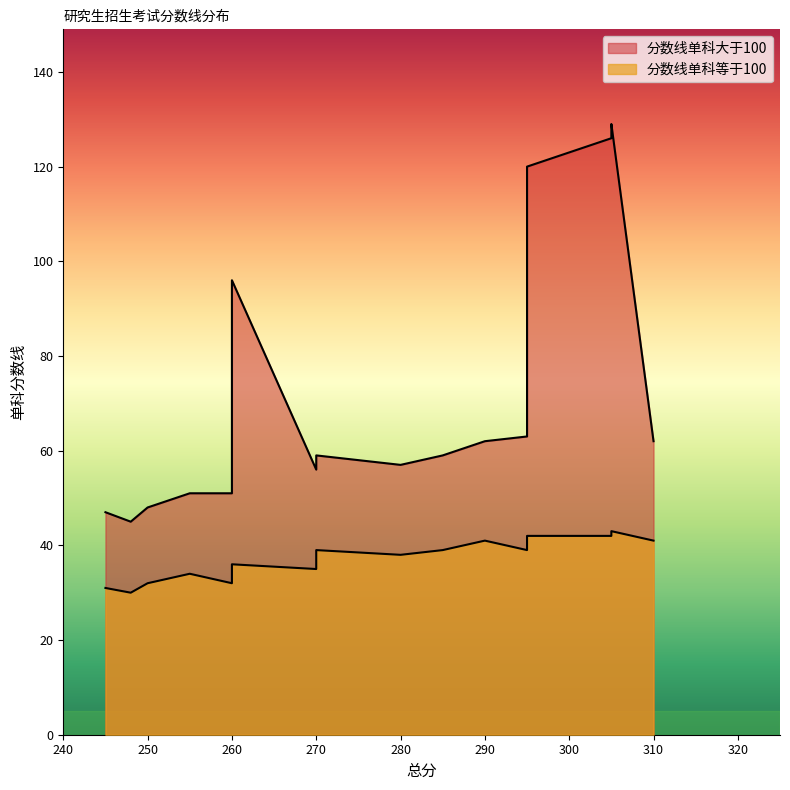

What is the minimum value for 分数线单科等于100?

30